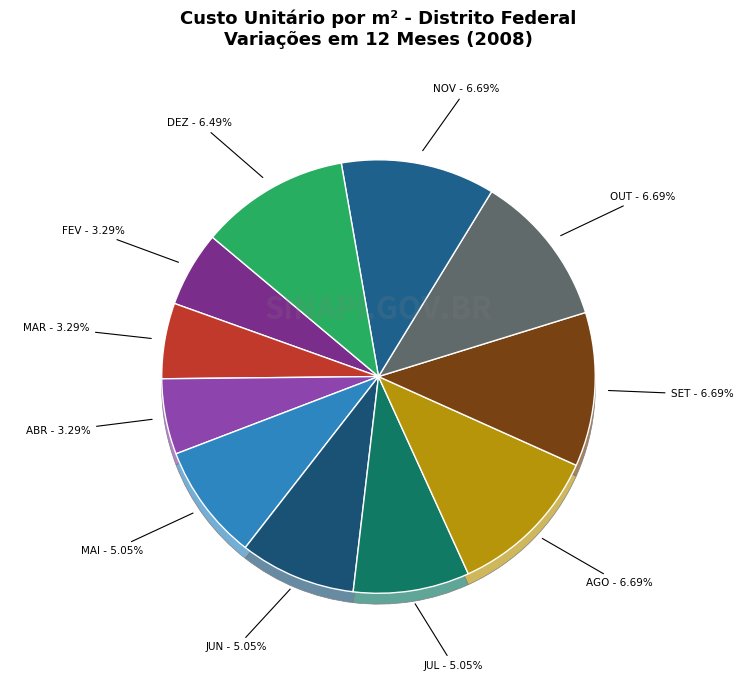

Which slice is the largest?

AGO